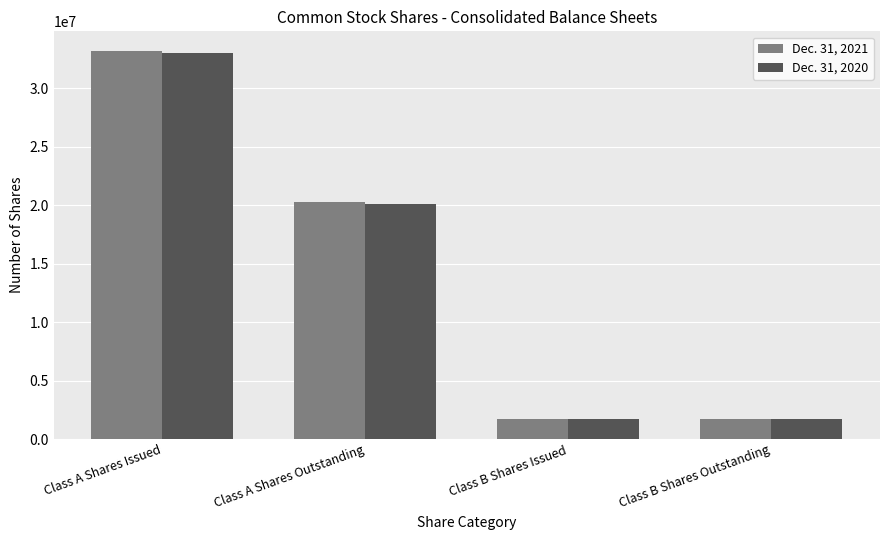

The Dec. 31, 2021 series shows 1680590 at Class B Shares Outstanding. True or false?

True